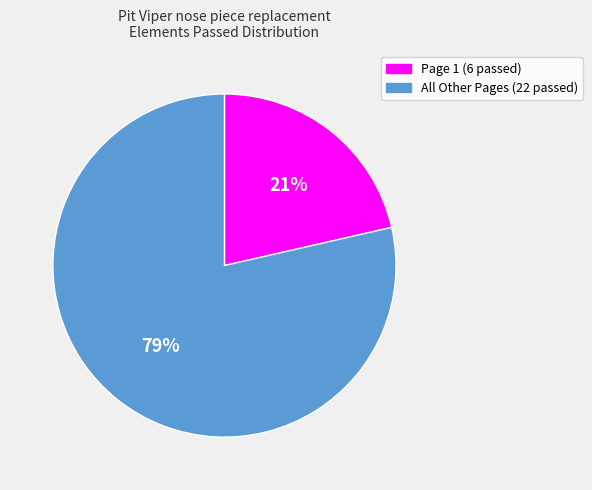

Is there a majority slice in this chart?

Yes